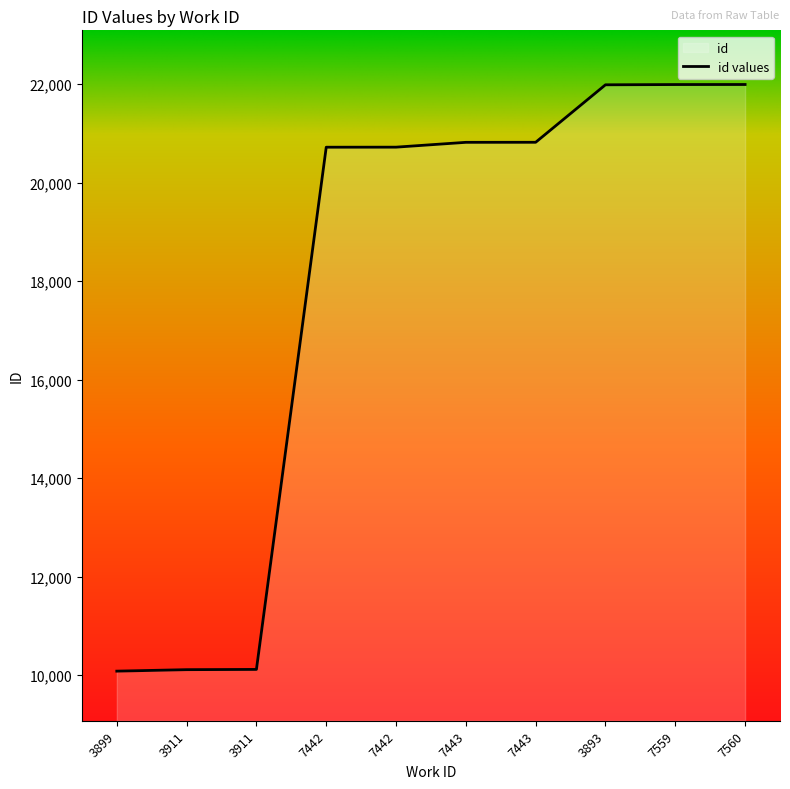

Between 7560 and 7443, which is larger?

7560